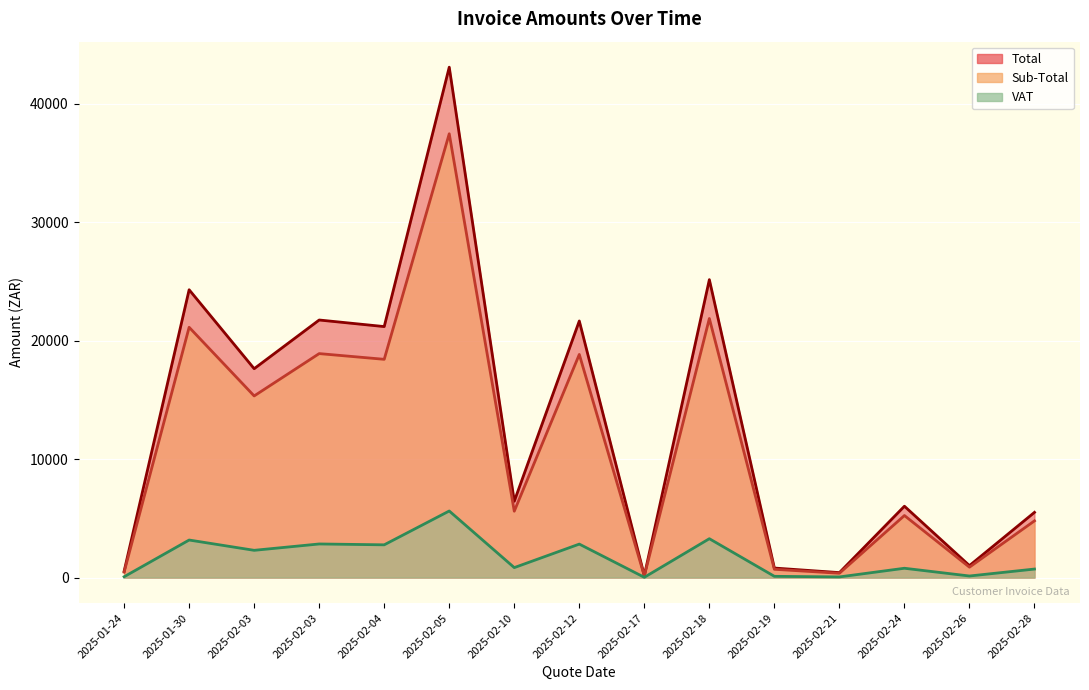

Reading right to left, what are all the values shown in this chart?

Sub-Total: 2025-02-28=4785.3	2025-02-26=877.0	2025-02-24=5235.9	2025-02-21=363.2	2025-02-19=698.1	2025-02-18=21862.1	2025-02-17=140.0	2025-02-12=18828.9	2025-02-10=5600.0	2025-02-05=37452.9	2025-02-04=18418.0	2025-02-03=18900.4	2025-02-03=15327.0	2025-01-30=21120.8	2025-01-24=457.7
VAT: 2025-02-28=717.8	2025-02-26=131.6	2025-02-24=785.4	2025-02-21=54.5	2025-02-19=104.7	2025-02-18=3279.3	2025-02-17=21.0	2025-02-12=2824.3	2025-02-10=840.0	2025-02-05=5617.9	2025-02-04=2762.7	2025-02-03=2835.1	2025-02-03=2299.1	2025-01-30=3168.1	2025-01-24=68.7
Total: 2025-02-28=5503.1	2025-02-26=1008.5	2025-02-24=6021.2	2025-02-21=417.7	2025-02-19=802.9	2025-02-18=25141.4	2025-02-17=161.0	2025-02-12=21653.2	2025-02-10=6440.0	2025-02-05=43070.8	2025-02-04=21180.6	2025-02-03=21735.5	2025-02-03=17626.0	2025-01-30=24288.9	2025-01-24=526.4